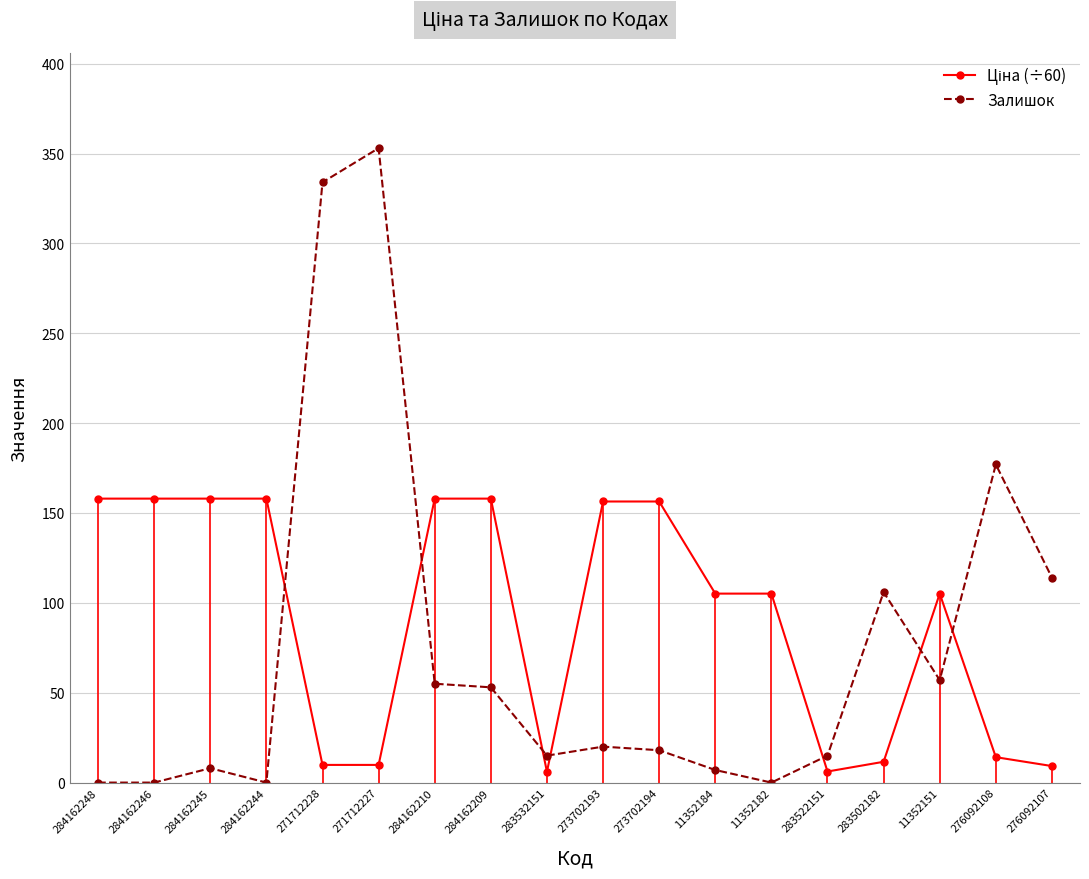

Which series changed the most between 283532151 and 276092108?

Залишок